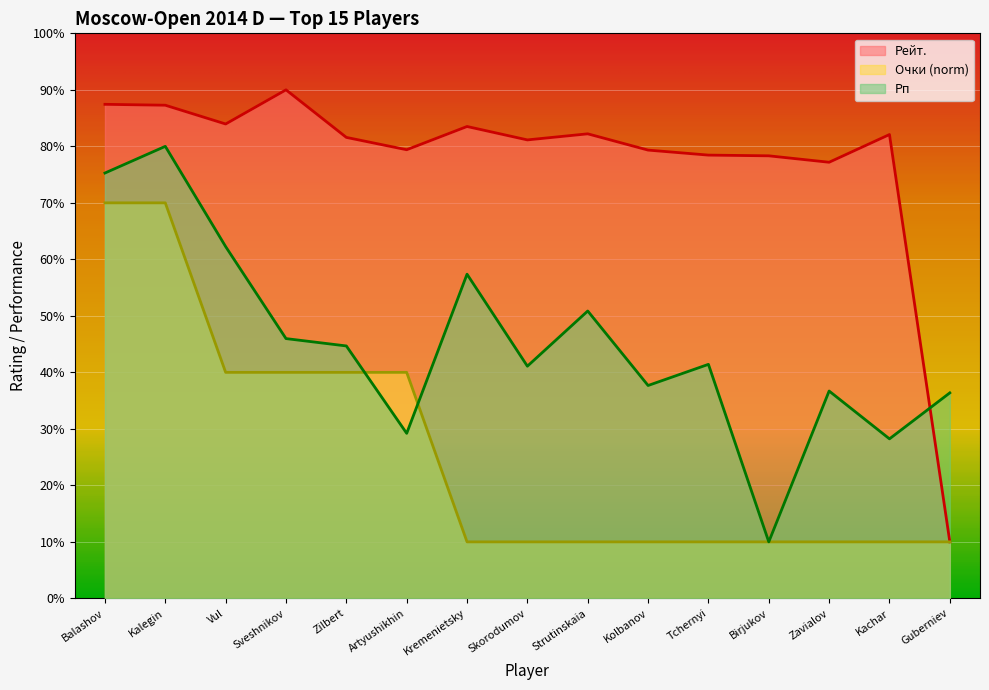

What are all the series names shown in the legend?

Рейт., Очки (norm), Рп